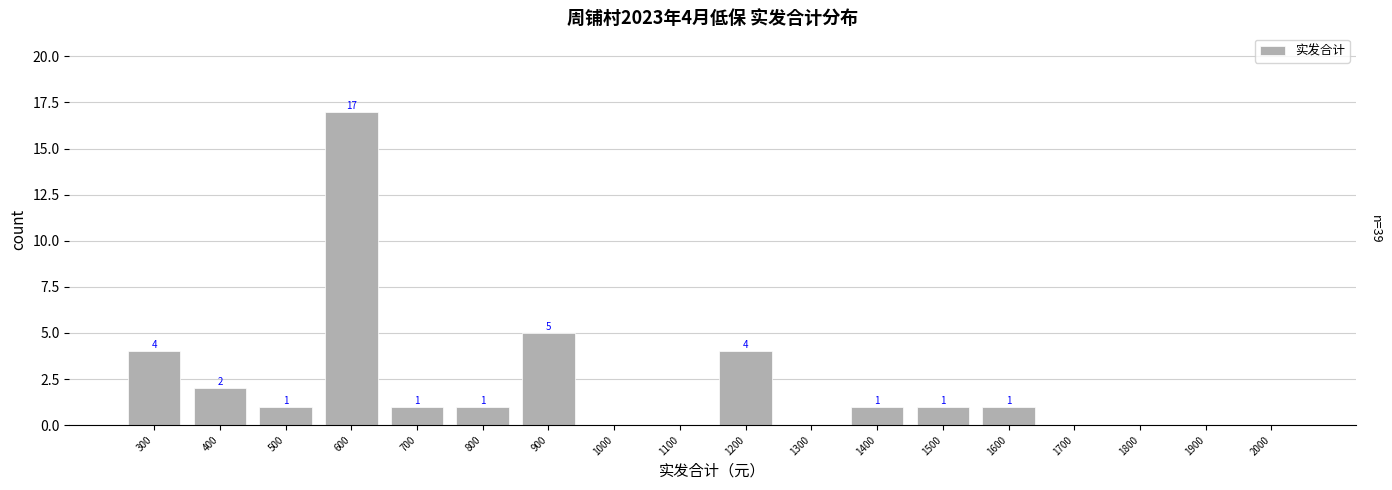

Are the bars horizontal?

No